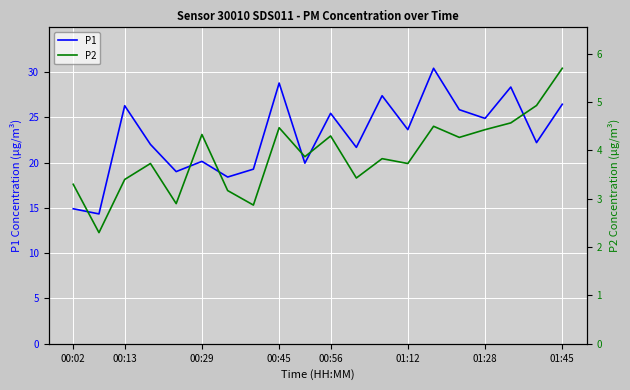

True or false: P2 and P1 intersect in this chart.

False